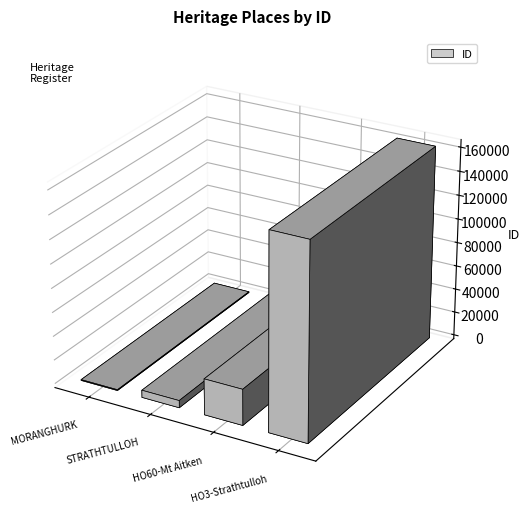

Reading left to right, what are all the values shown in this chart?

MORANGHURK=651	STRATHTULLOH=6050	HO60 - Mount Aitken Site & Ruin=30057	HO3 - Strathtulloh=162929